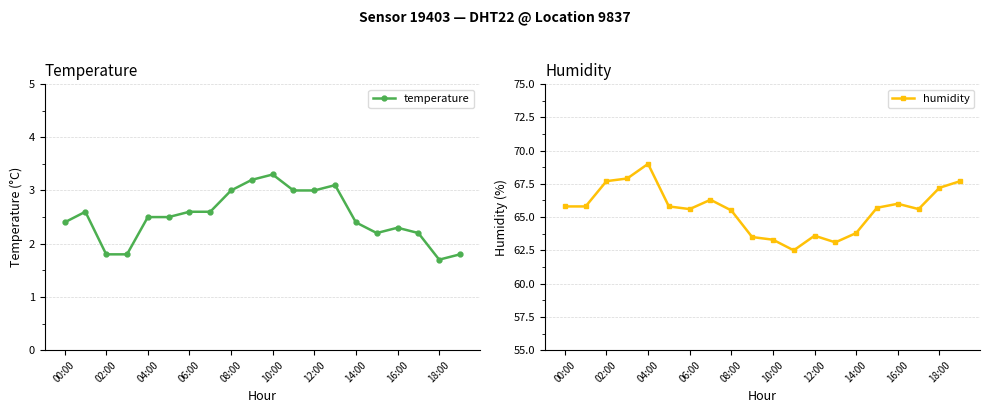

Where does the temperature series first go above 2?

00:00